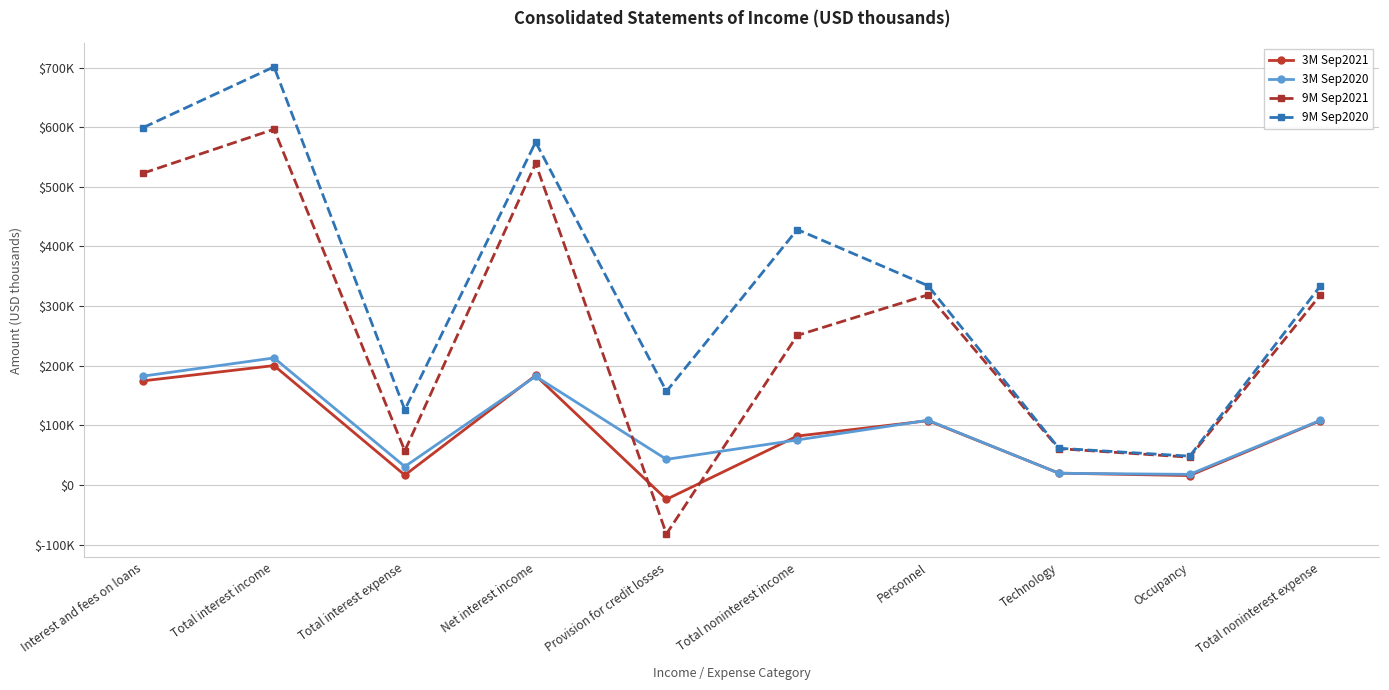

Is this an area chart (filled region under the line)?

No